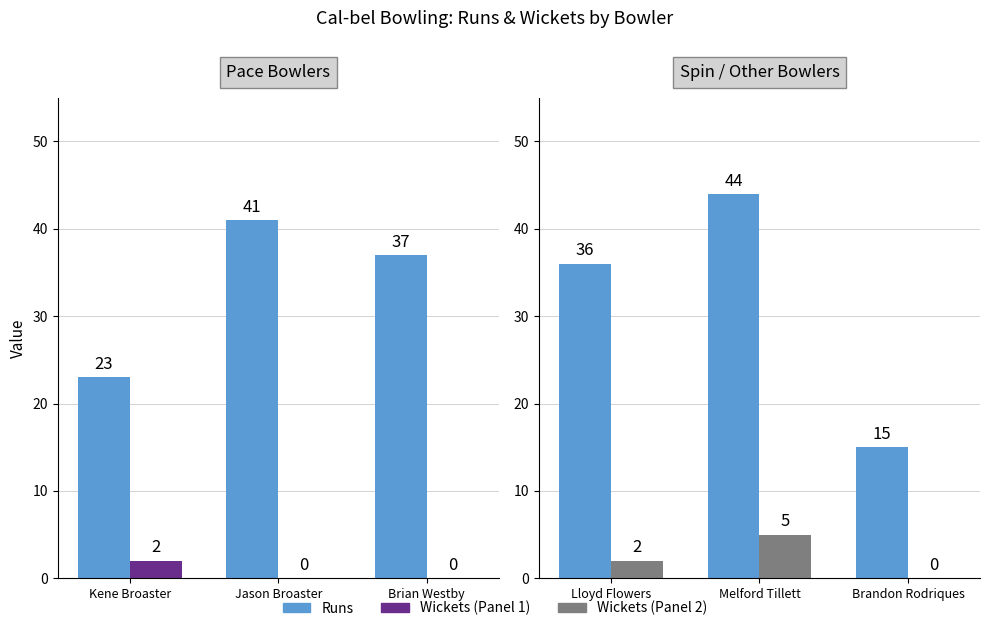

The Runs series shows 49 at Lloyd Flowers. True or false?

False